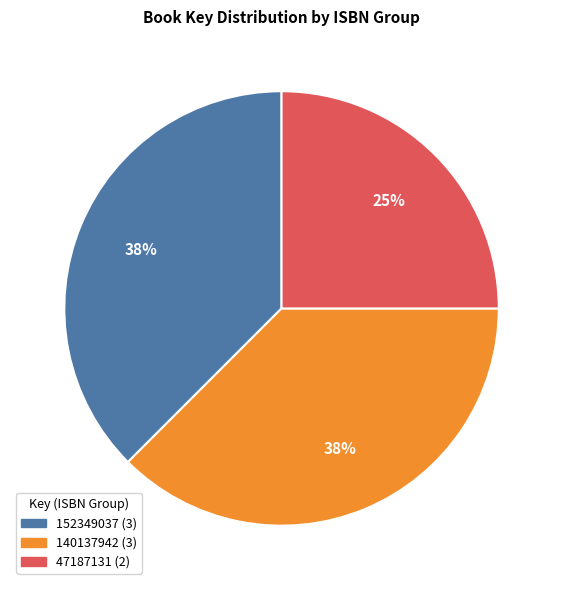

Combined, do 140137942 and 47187131 account for over 50%?

Yes